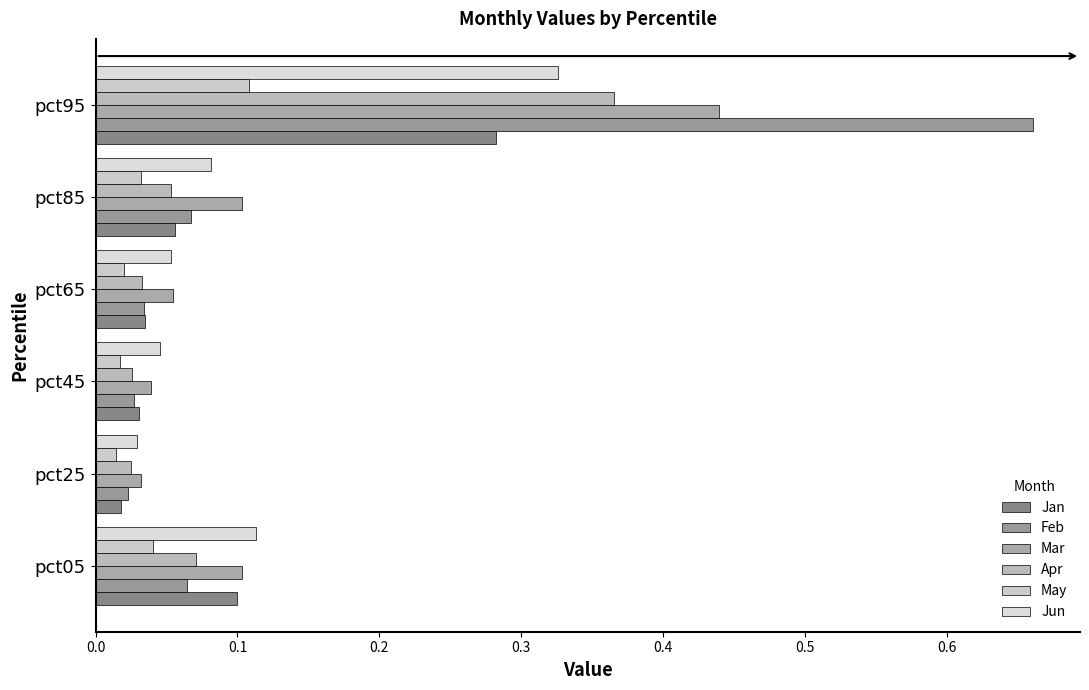

What is the value of the Jun bar at the 6th from the left?

0.3